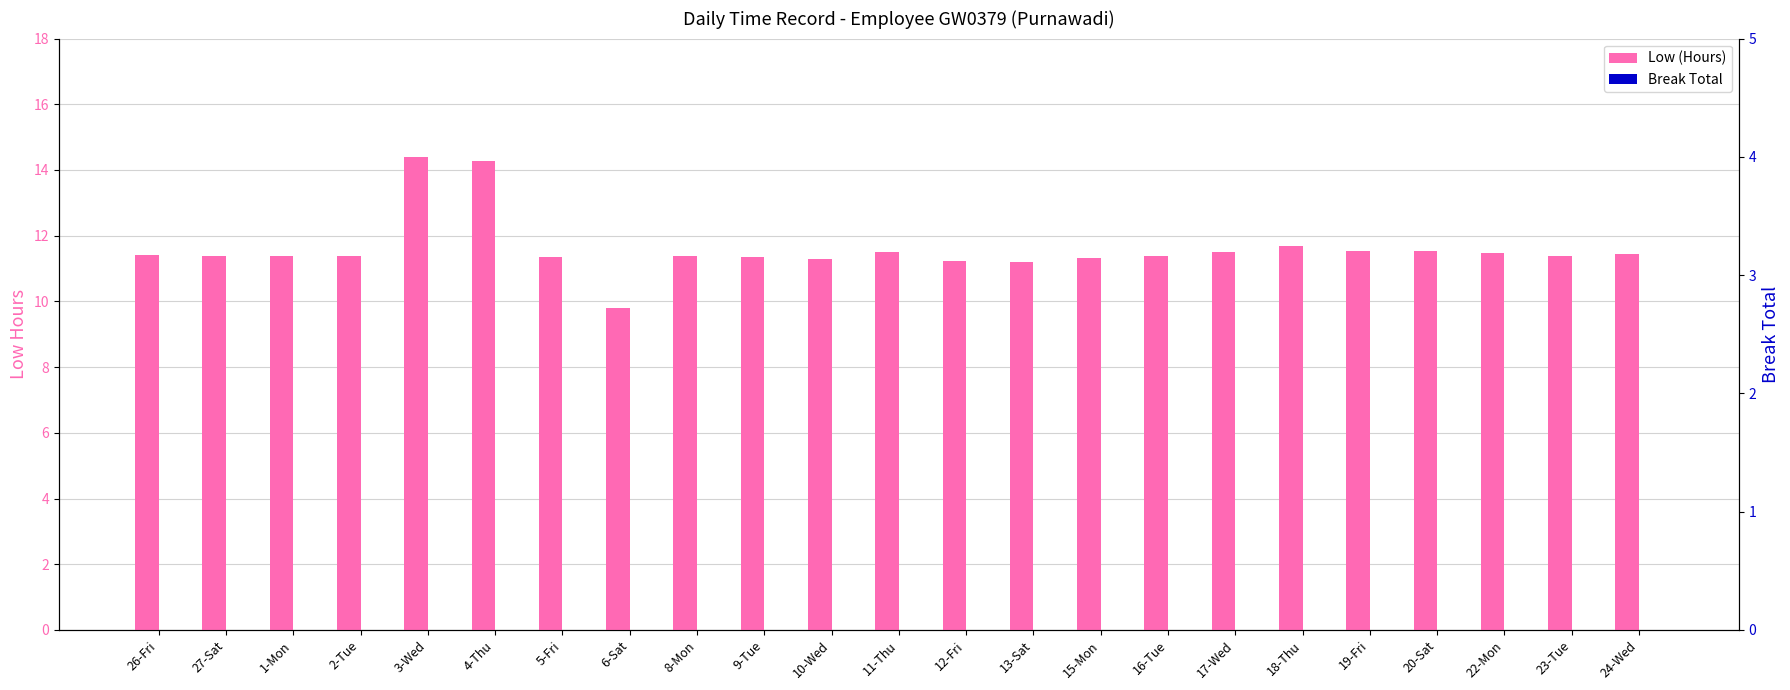

What is the label of the 23rd bar from the right?

26-Fri